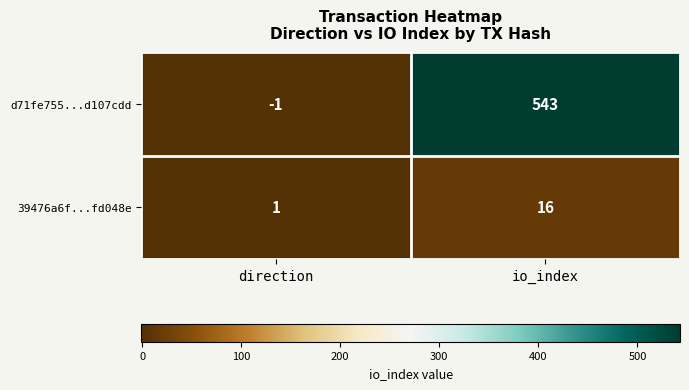

At which category does the chart reach its minimum across all series?

direction